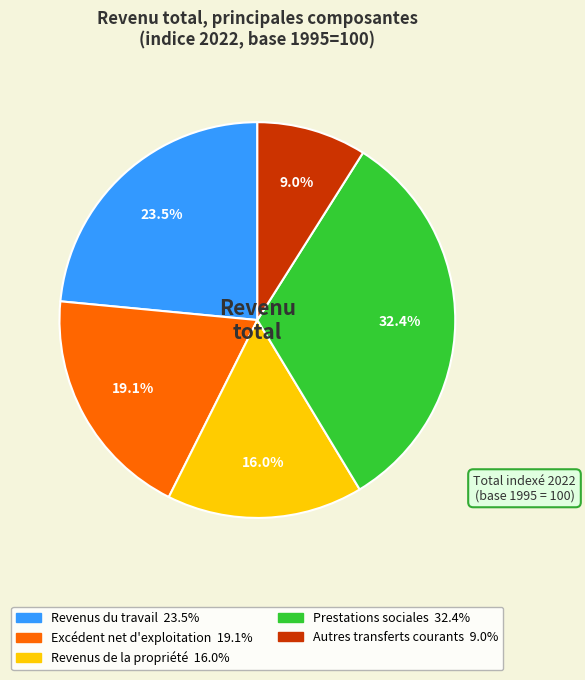

To the nearest percent, what percentage of the pie is Revenus de la propriété?

16%